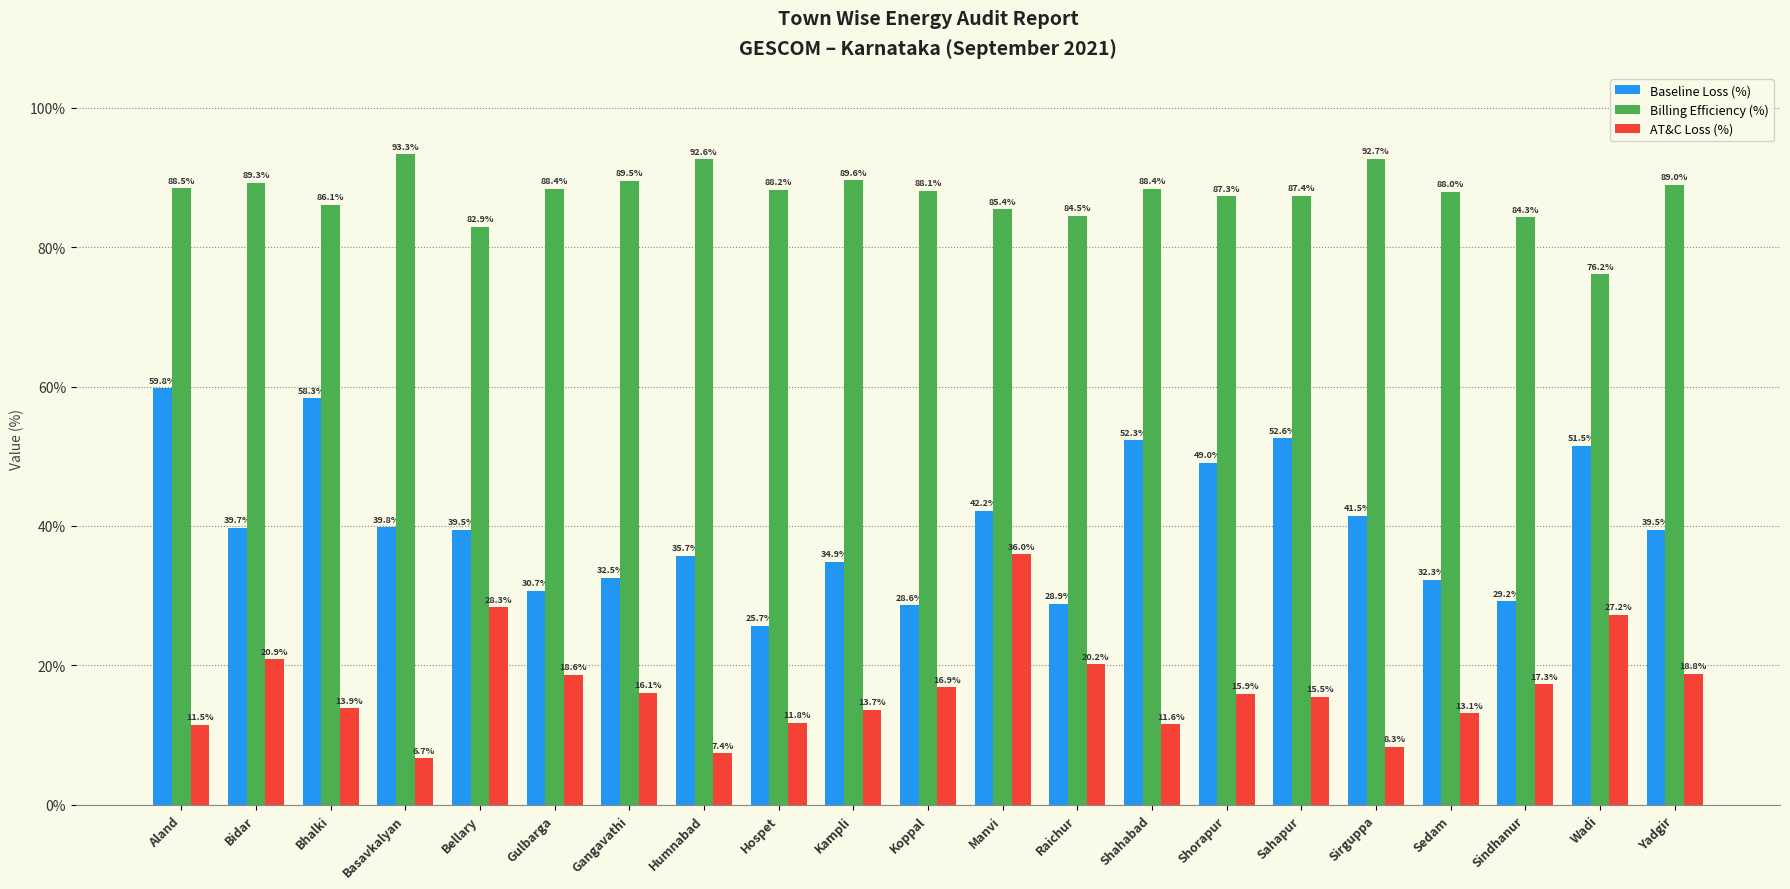

At which label does AT&C Loss (%) reach its peak?

Manvi